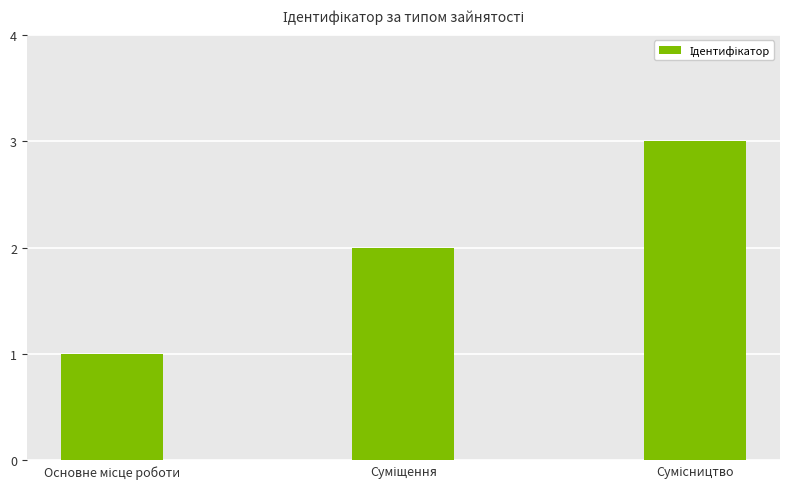

What is the maximum value shown in the chart?

3